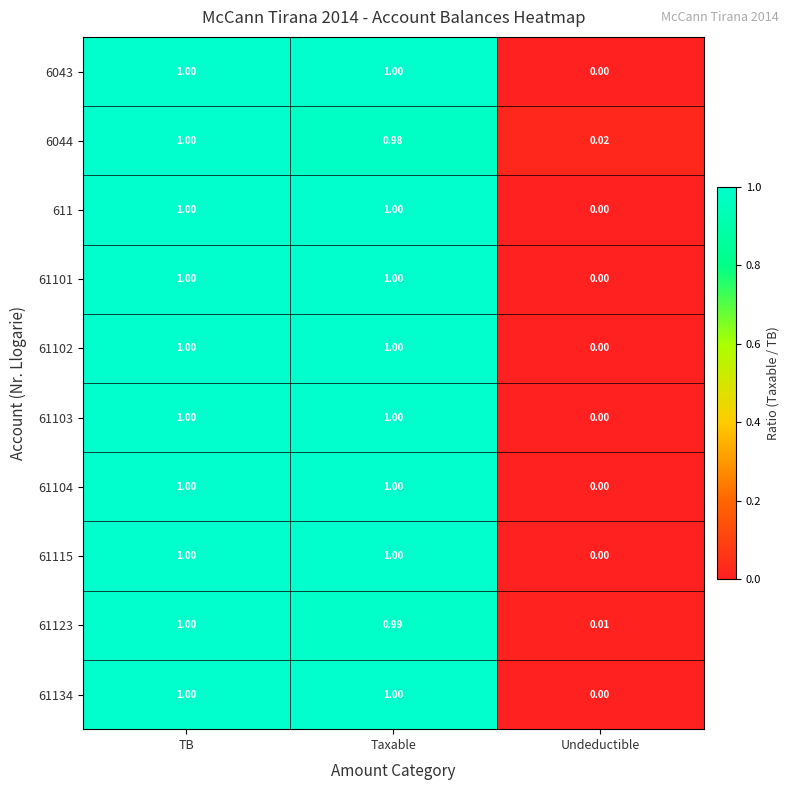

Which category has the lowest value in the 61103 series?

Undeductible